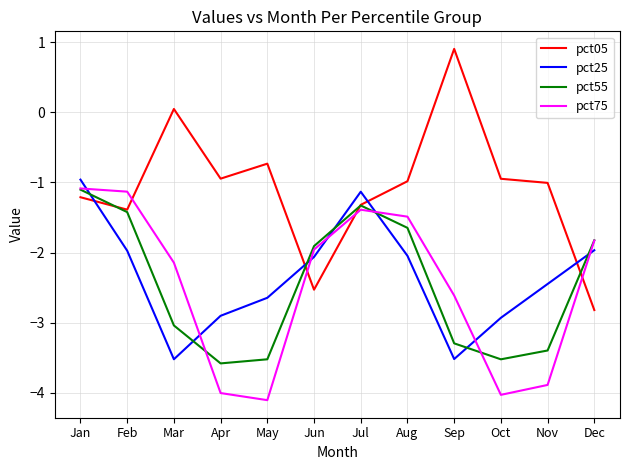

At which category is the sum across all series the highest?

Jan